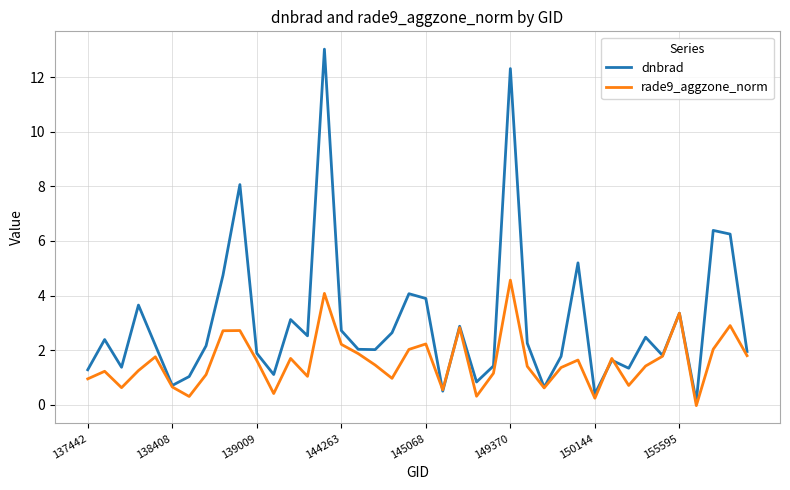

Which series has the largest total across all categories?

dnbrad